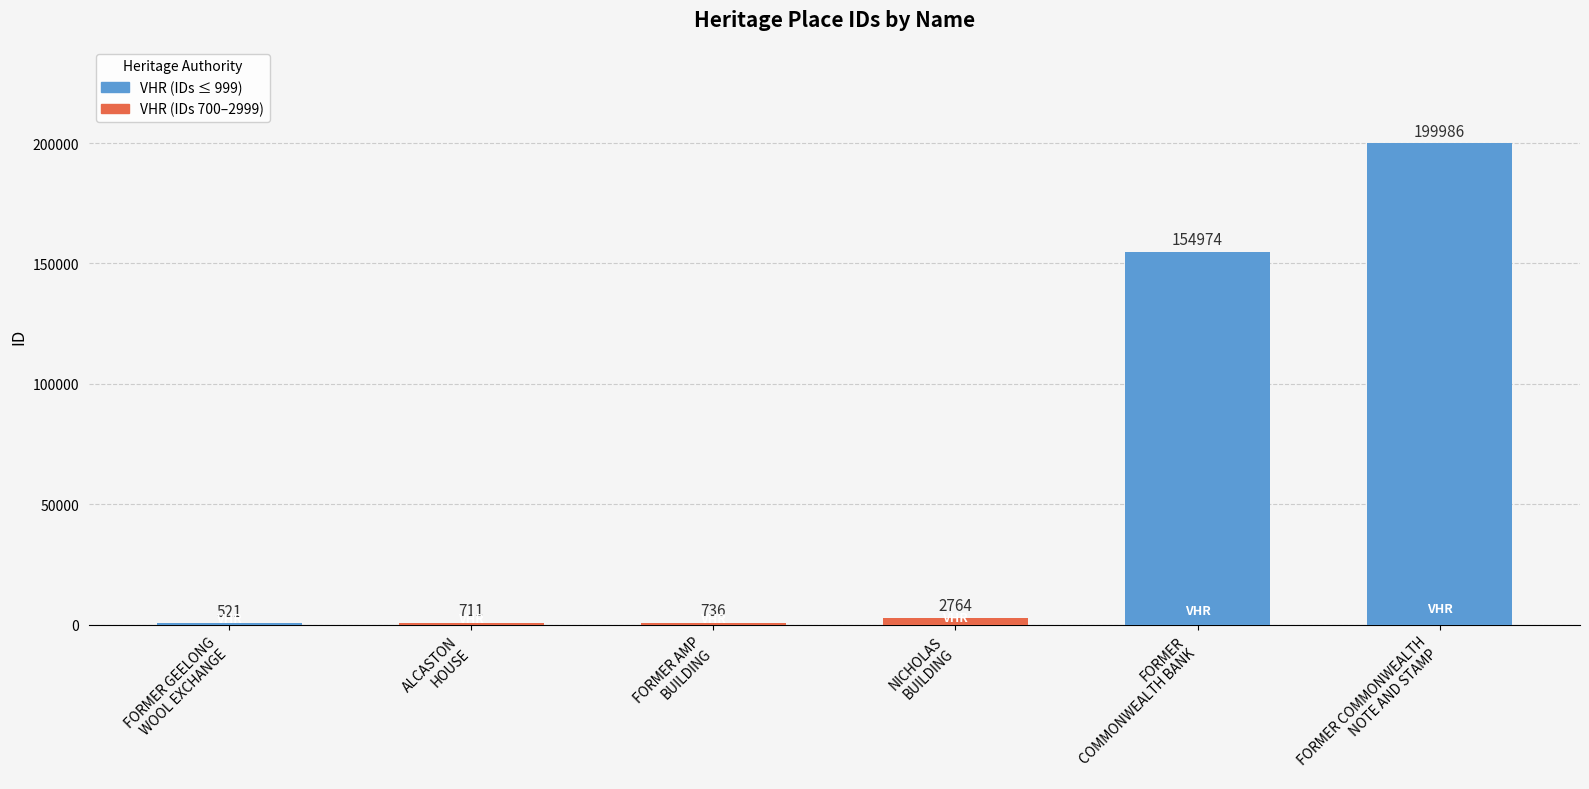

What is the maximum value shown in the chart?

199986